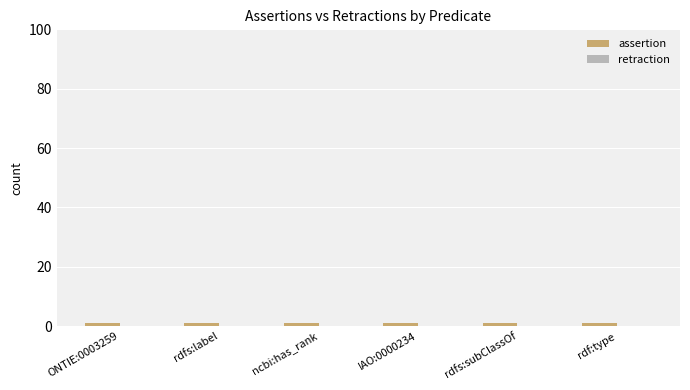

At which label is assertion closest to 1?

ONTIE:0003259